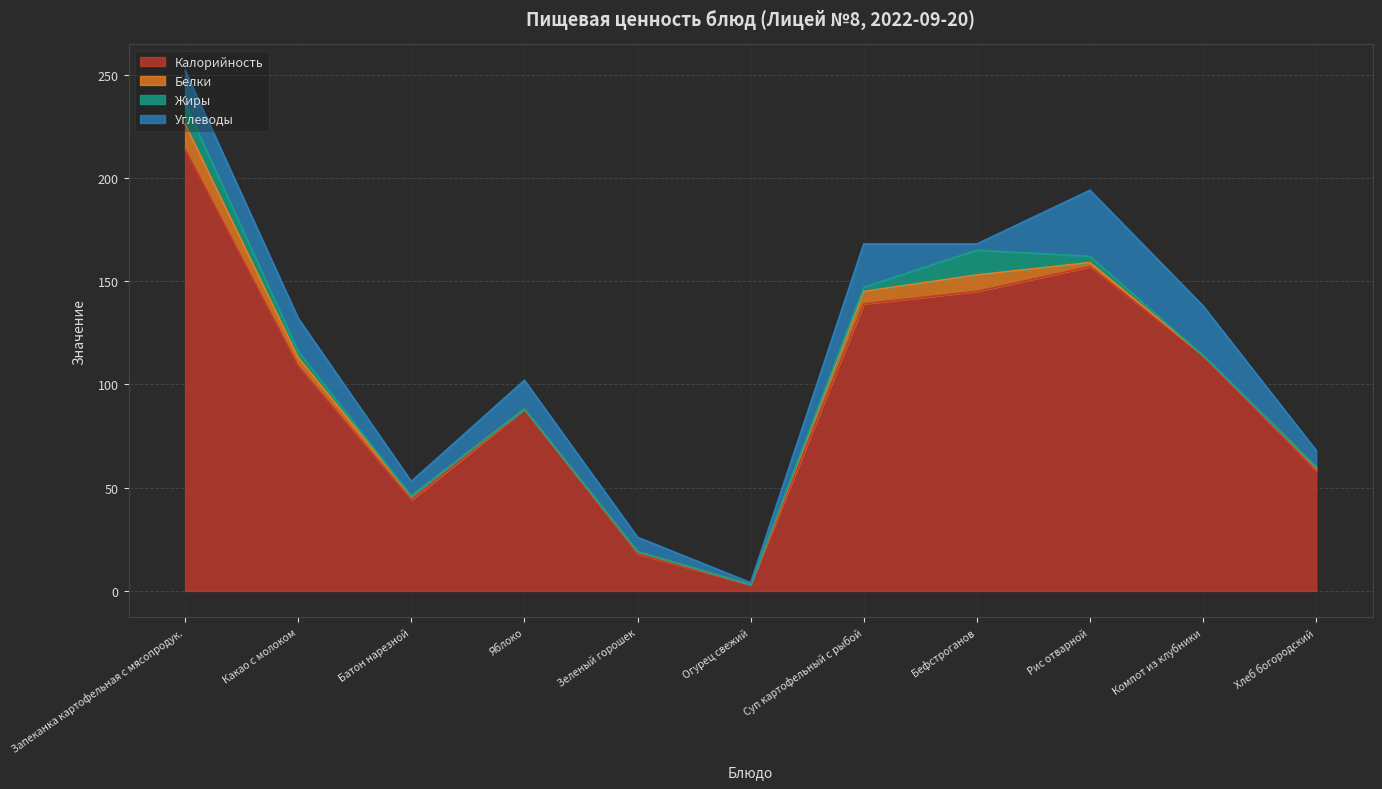

What is the sum of the Калорийность values at Яблоко and Зеленый горошек?

106